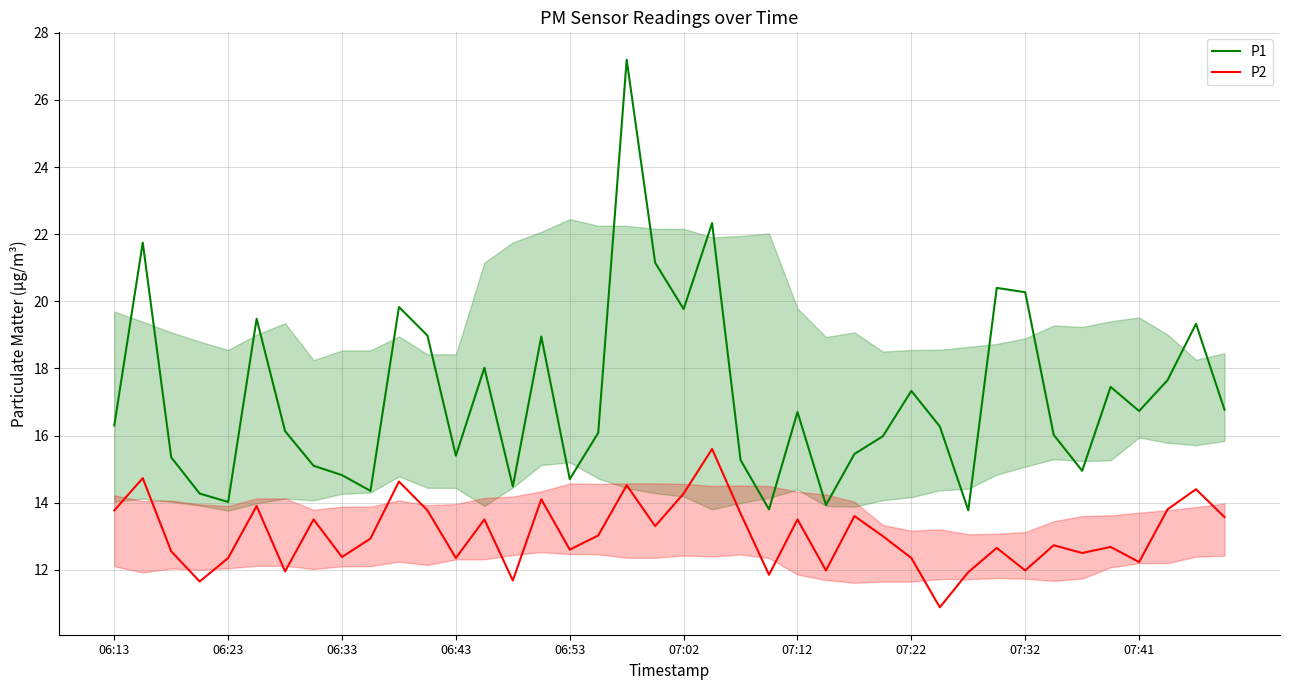

What is the total value across all series at 07:41?

29.0